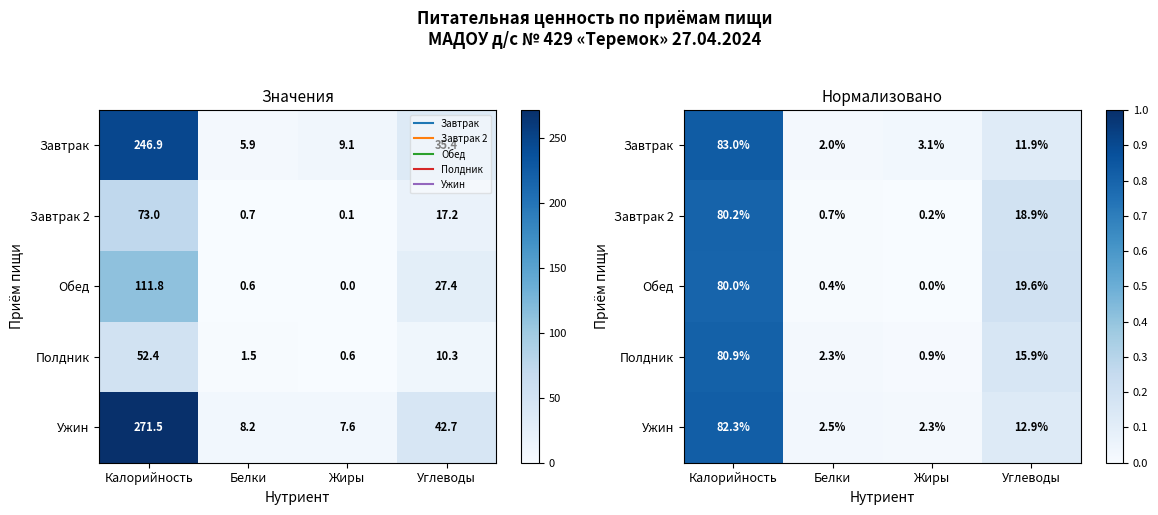

What value does the Завтрак 2 series have at Калорийность?

0.8